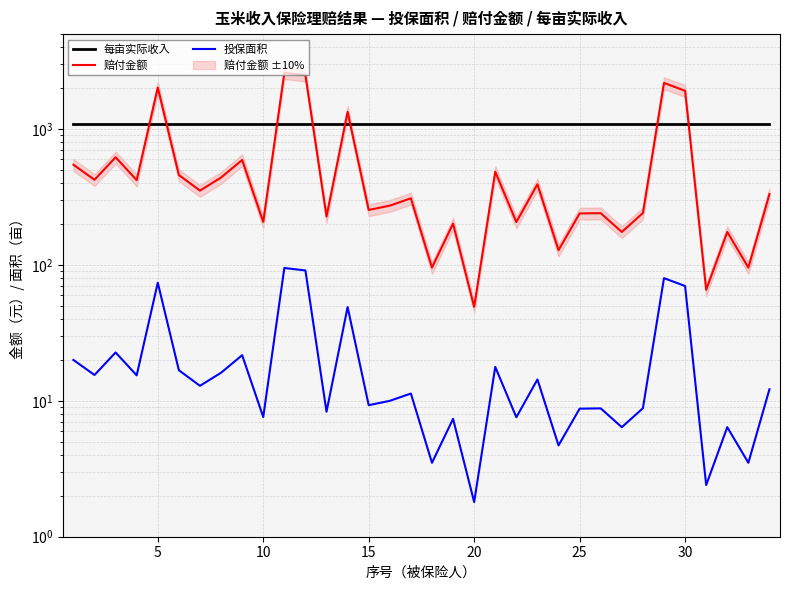

Reading left to right, transcribe all the data shown in this chart.

每亩实际收入: 1092.7	1092.7	1092.7	1092.7	1092.7	1092.7	1092.7	1092.7	1092.7	1092.7	1092.7	1092.7	1092.7	1092.7	1092.7	1092.7	1092.7	1092.7	1092.7	1092.7	1092.7	1092.7	1092.7	1092.7	1092.7	1092.7	1092.7	1092.7	1092.7	1092.7	1092.7	1092.7	1092.7	1092.7
赔付金额: 546.6	423.6	620.4	420.9	2022.4	459.1	352.6	440.0	592.5	207.7	2596.3	2489.8	227.1	1339.2	253.9	273.3	309.4	95.7	201.4	49.2	485.6	206.9	392.7	128.4	239.4	240.5	174.9	241.1	2186.4	1913.1	65.6	174.9	95.7	332.6
投保面积: 20.0	15.5	22.7	15.4	74.0	16.8	12.9	16.1	21.7	7.6	95.0	91.1	8.3	49.0	9.3	10.0	11.3	3.5	7.4	1.8	17.8	7.6	14.4	4.7	8.8	8.8	6.4	8.8	80.0	70.0	2.4	6.4	3.5	12.2